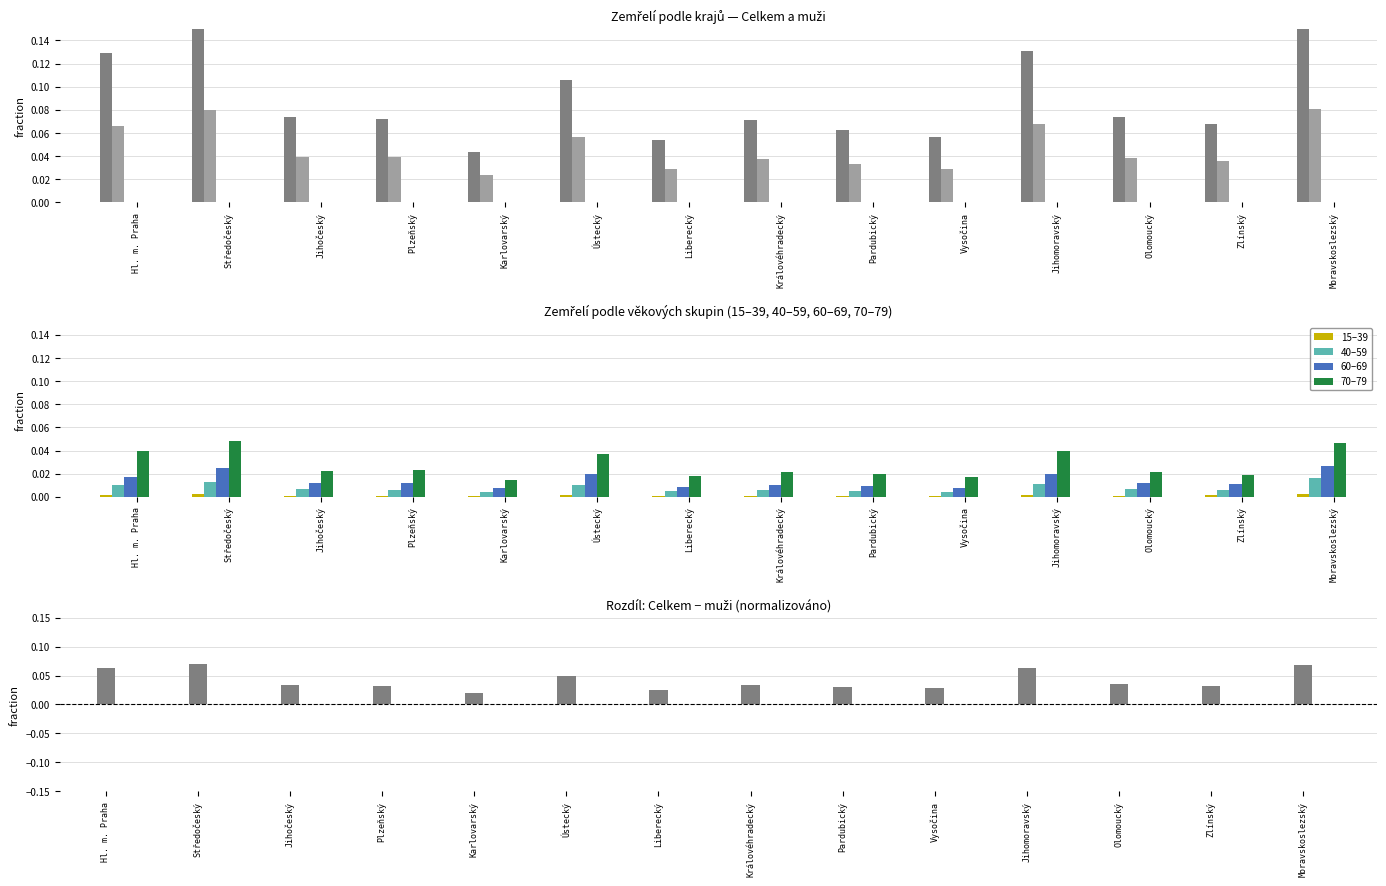

What is the label of the 12th bar from the left?

Olomoucký